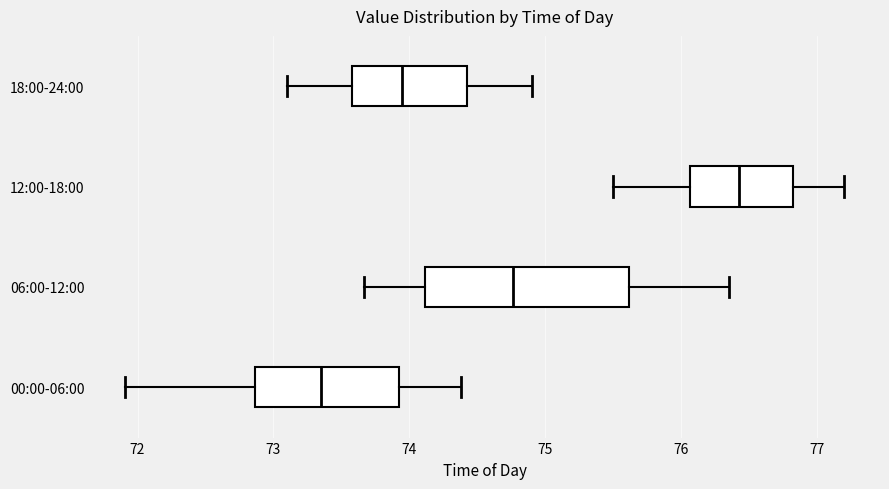

Reading bottom to top, read every box against the x-axis: the position of its median line, the range the box covers, and the ends of its whiskers. The values are not printed on the chart, so give them approximately, as read against the axis.

00:00-06:00: median 73.4, box 72.9 to 73.9, whiskers 71.9 to 74.4
06:00-12:00: median 74.8, box 74.1 to 75.6, whiskers 73.7 to 76.4
12:00-18:00: median 76.4, box 76.1 to 76.8, whiskers 75.5 to 77.2
18:00-24:00: median 74.0, box 73.6 to 74.4, whiskers 73.1 to 74.9